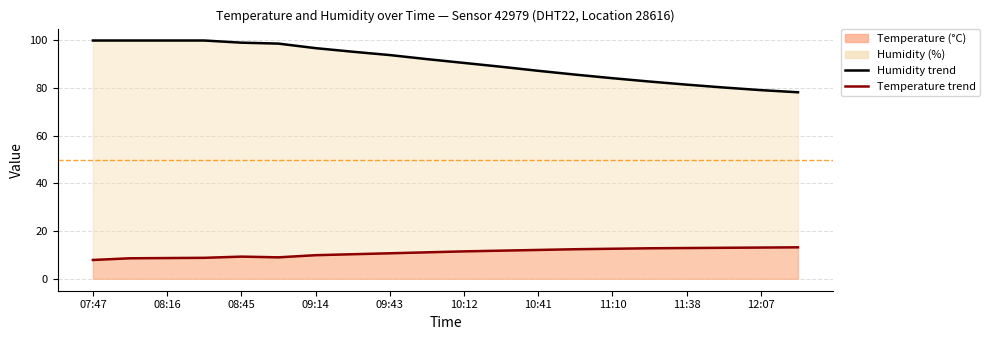

What is the difference between the maximum and minimum values in the Temperature trend series?

5.3